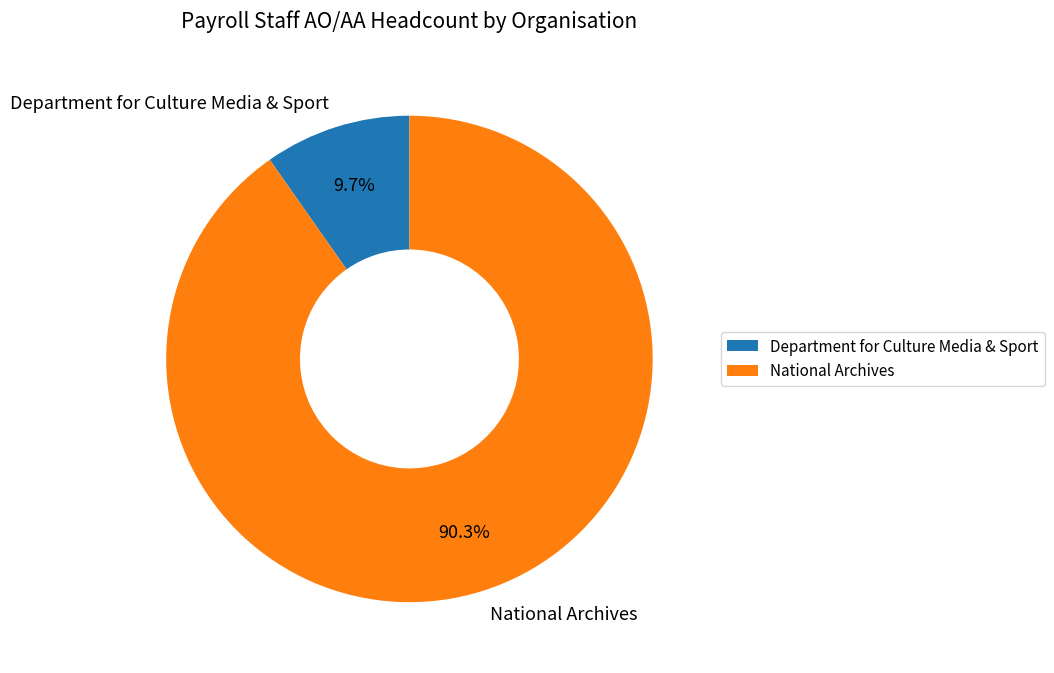

Rank the categories by value from highest to lowest.

National Archives, Department for Culture Media & Sport